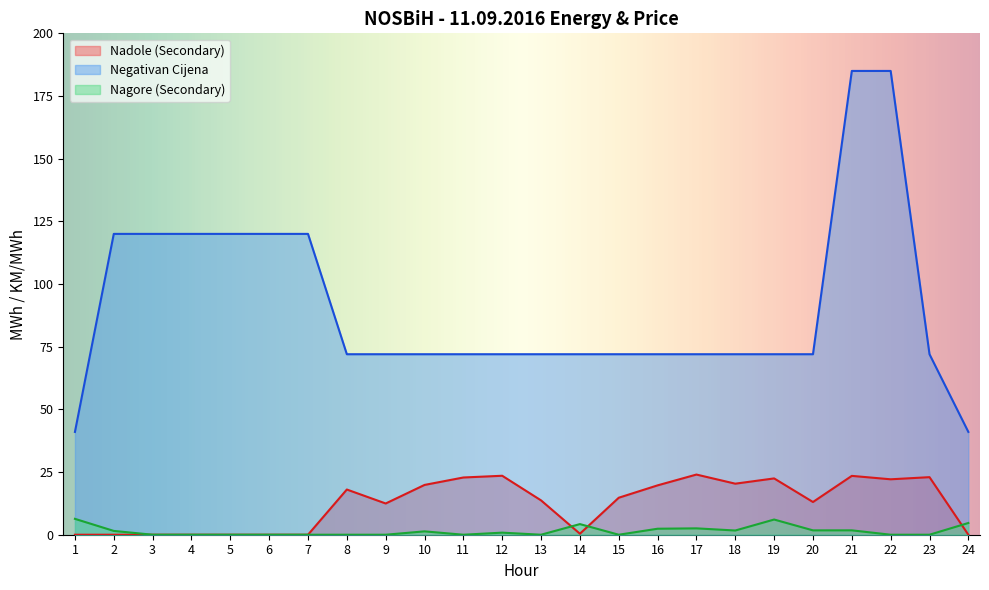

Rank the series at 3 from highest to lowest value.

Negativan Cijena, Nadole (Secondary), Nagore (Secondary)